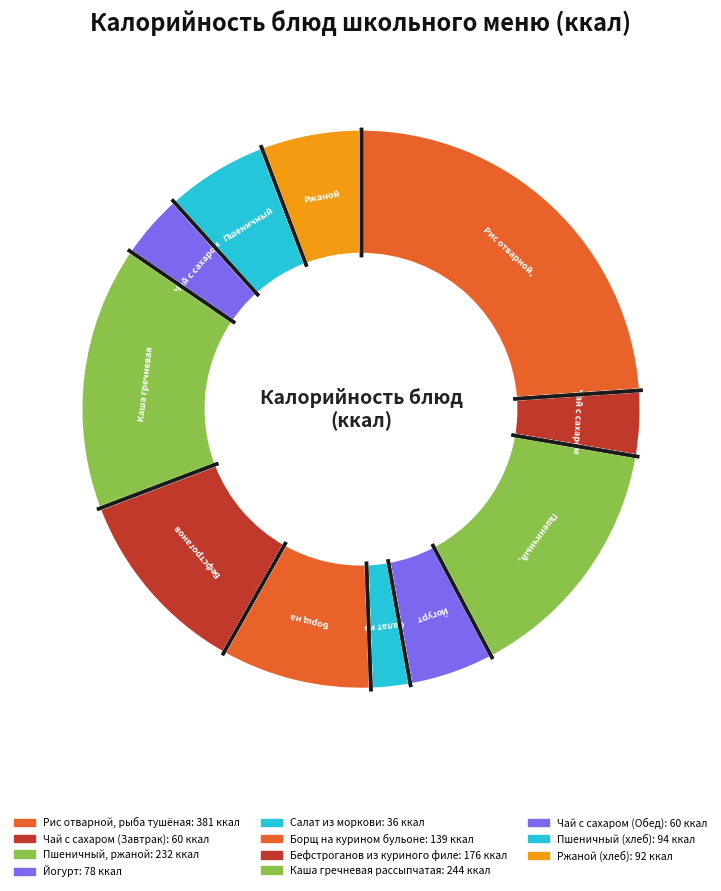

How many segments does this pie chart have?

11